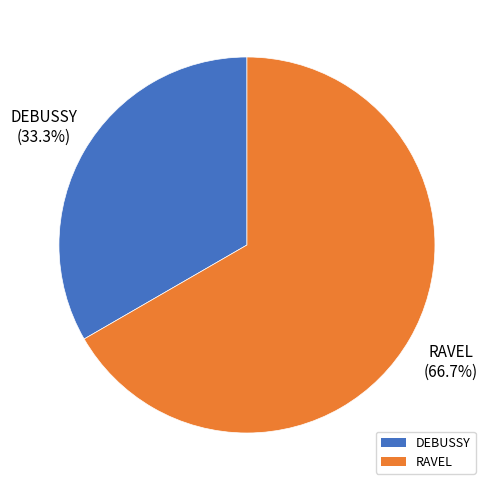

To the nearest percent, what portion does DEBUSSY represent?

33%